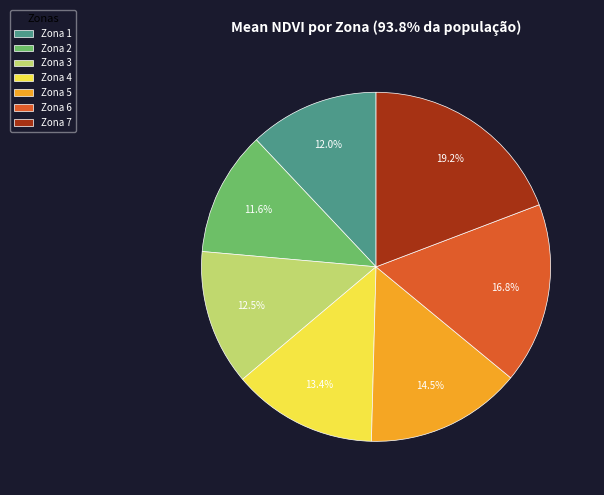

What percentage is NOT represented by Zona 2?

88.4%